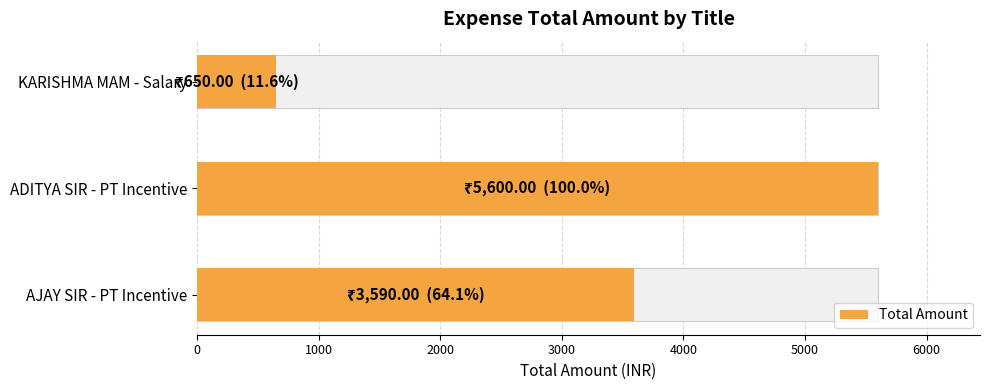

List the labels in order of value, largest first.

ADITYA SIR TRAINER PT INCENTIVE AUG 2024, AJAY SIR TRAINER PT INCENTIVE AUG 2024, KARISHMA TETA MAM ZUMBA SALARY MONTH OF